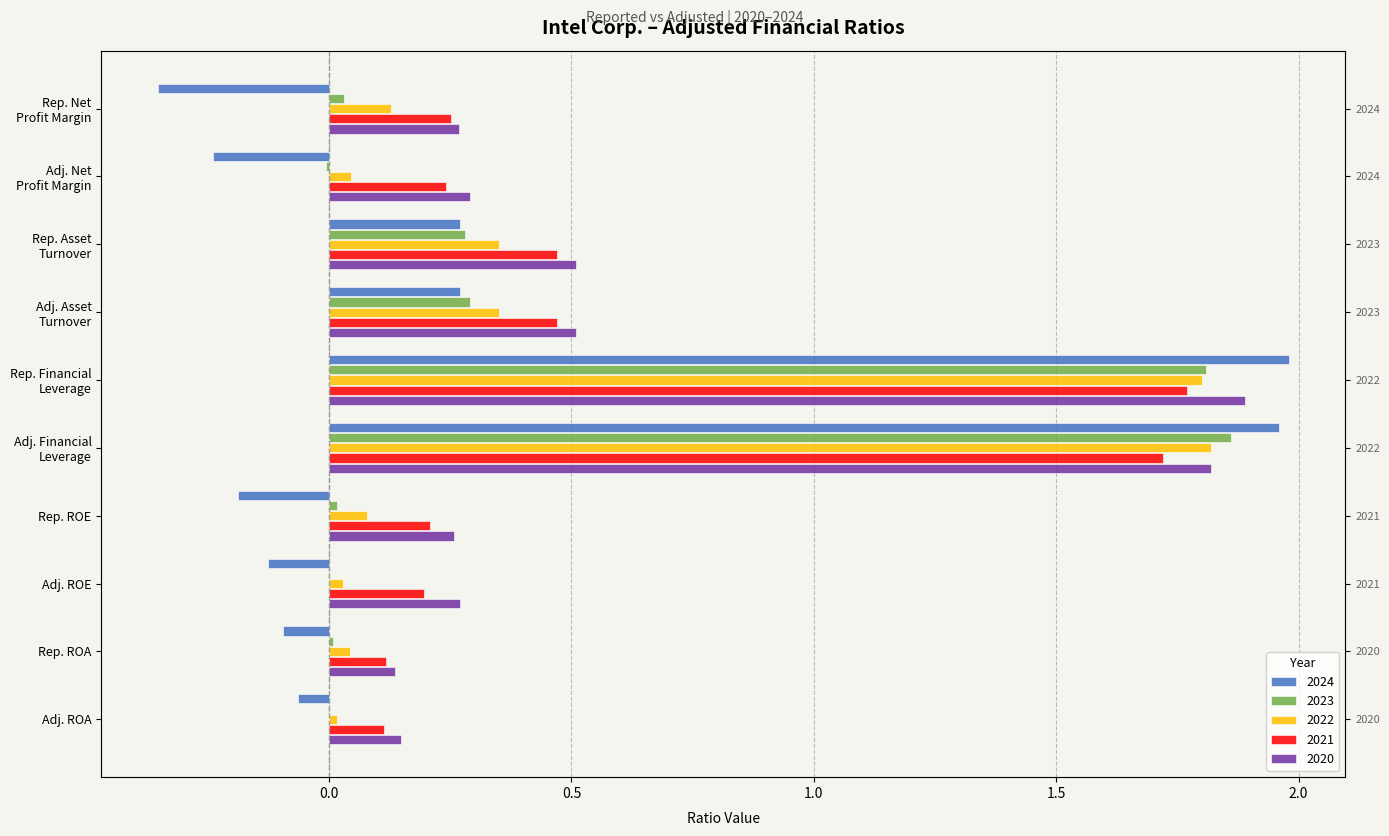

True or false: 2021-12-25 has a value of 0.7 at Adj. Asset Turnover.

False